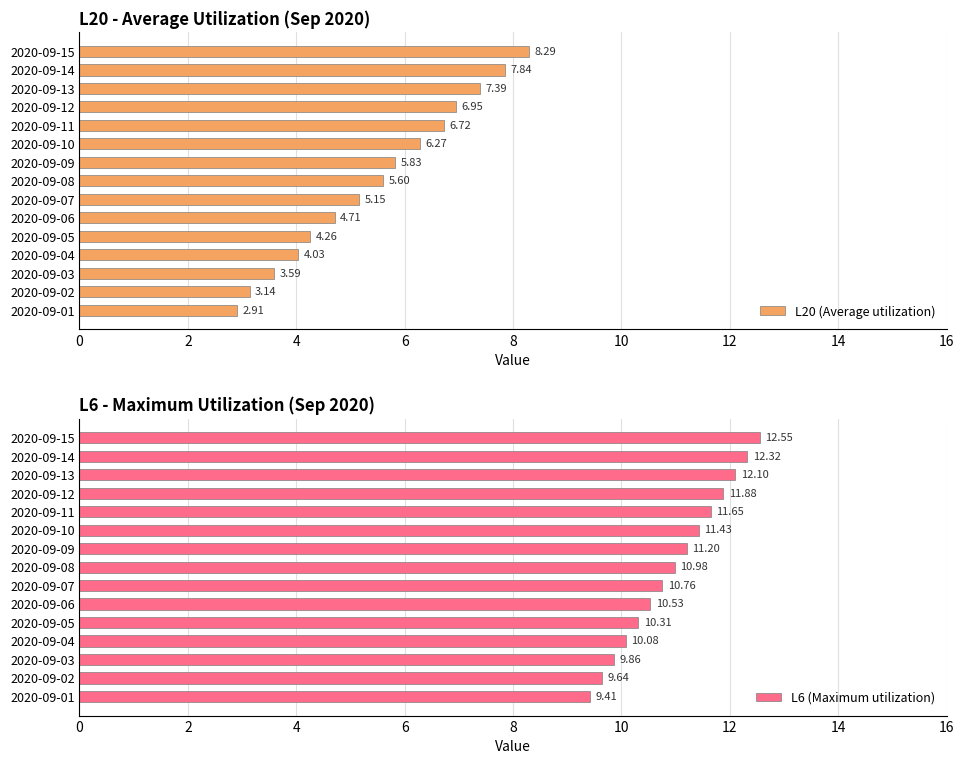

At which label is L20 (Average utilization) closest to 5?

2020-09-07